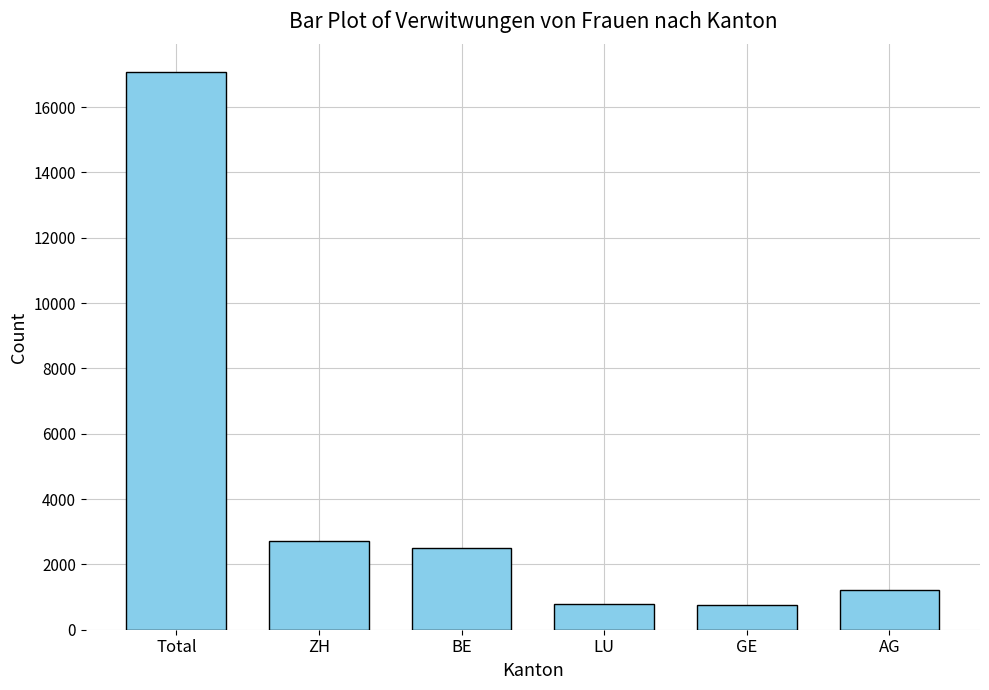

What position from the right is Total?

6